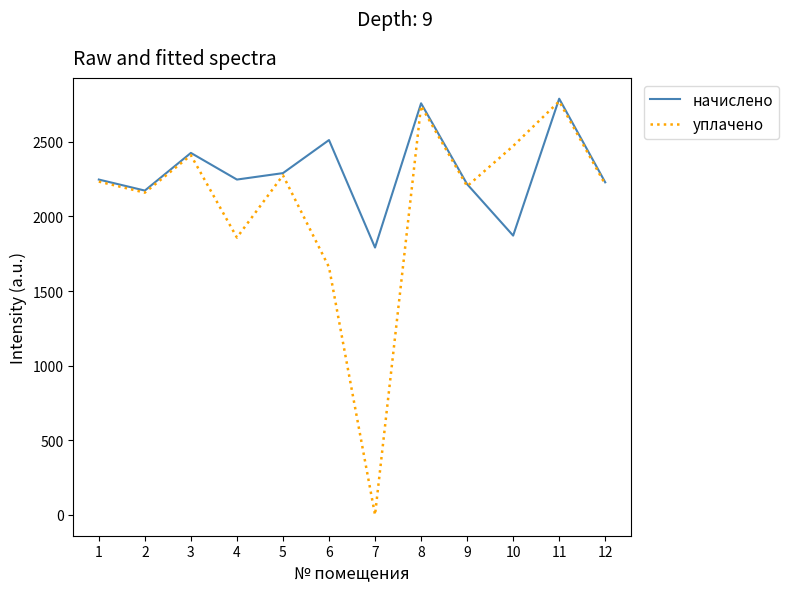

What is the total value across all series at 1?

4480.3